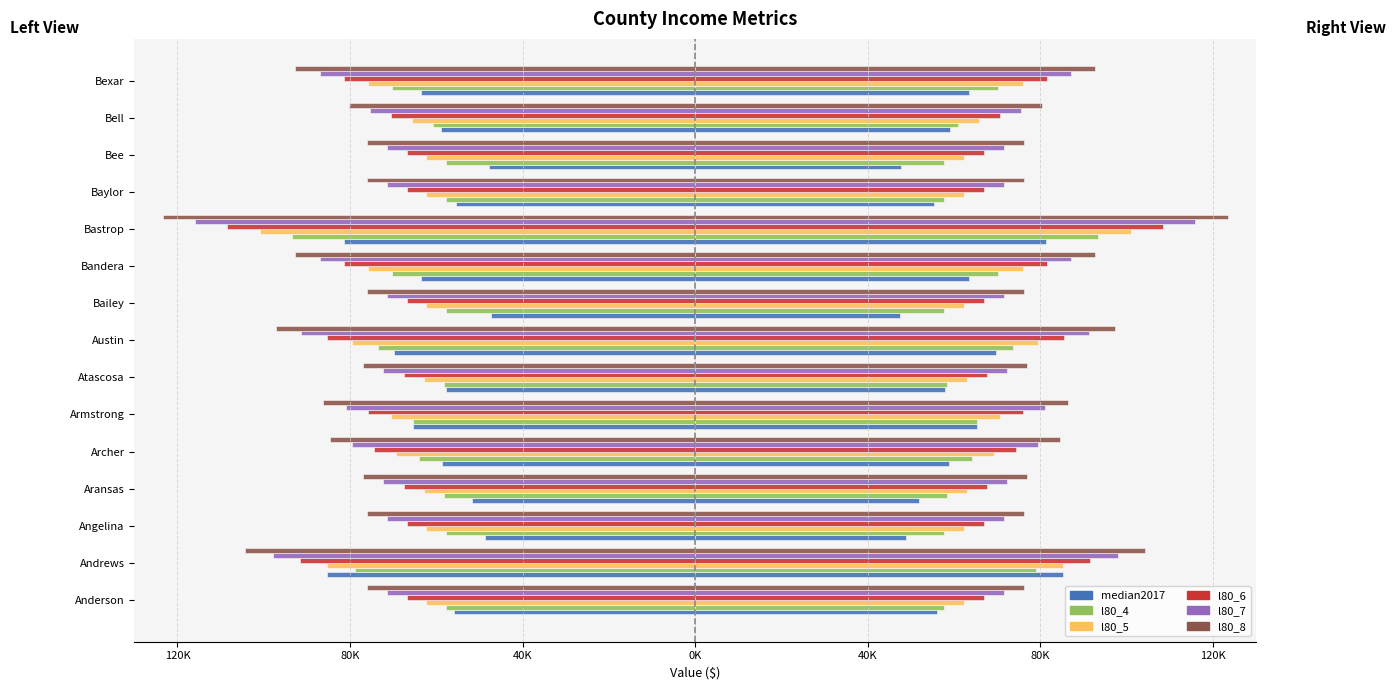

How many groups of bars are there?

15